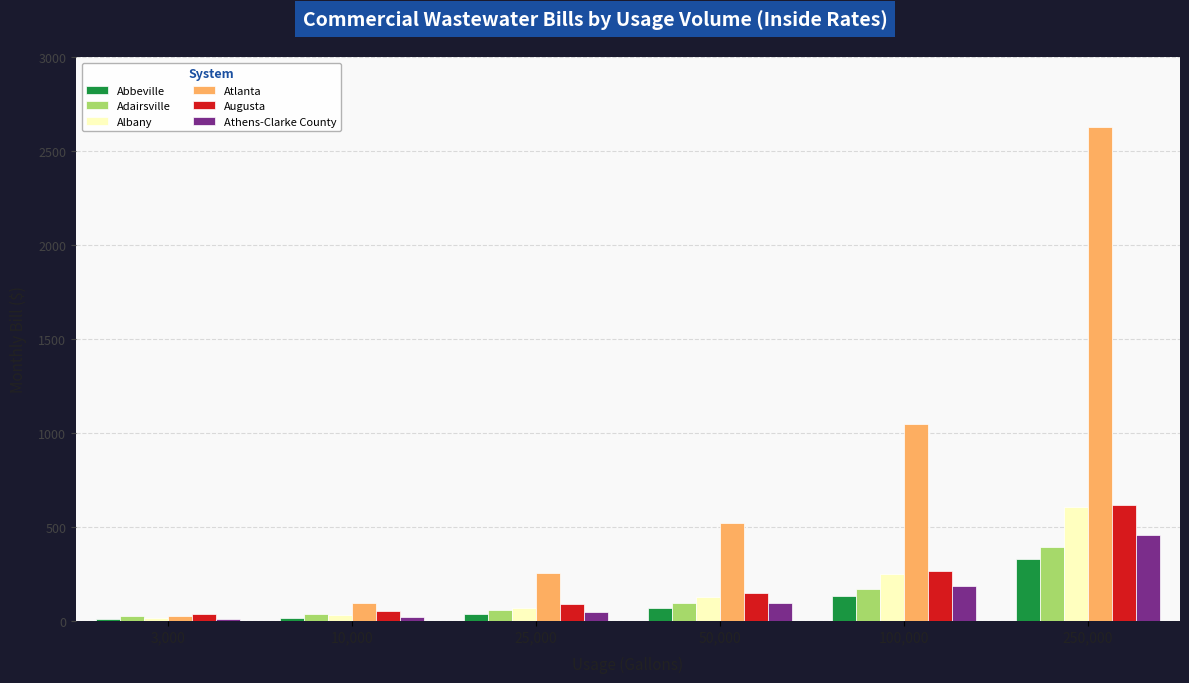

What is the maximum value for Augusta?

615.3